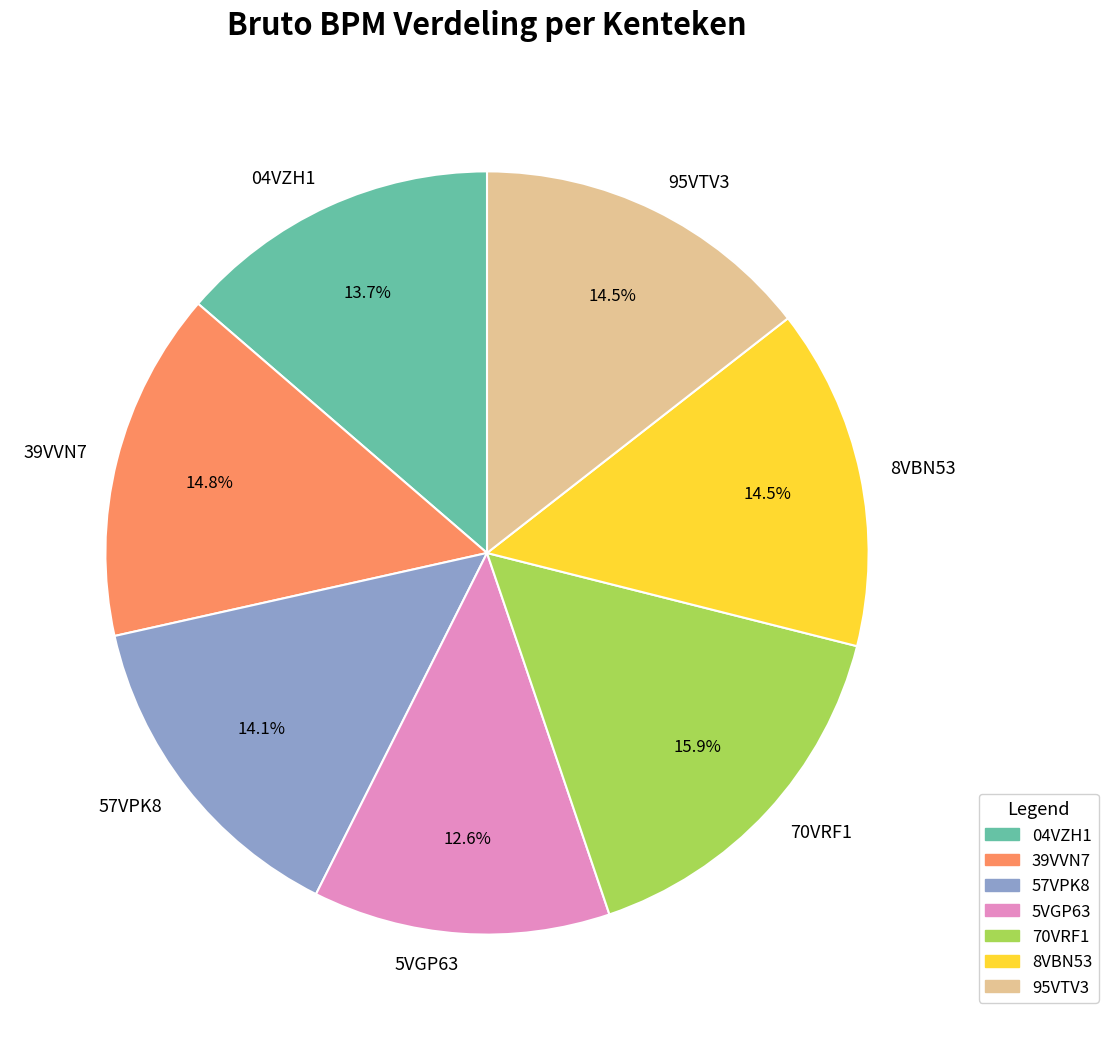

Is 57VPK8 the majority of the pie?

No